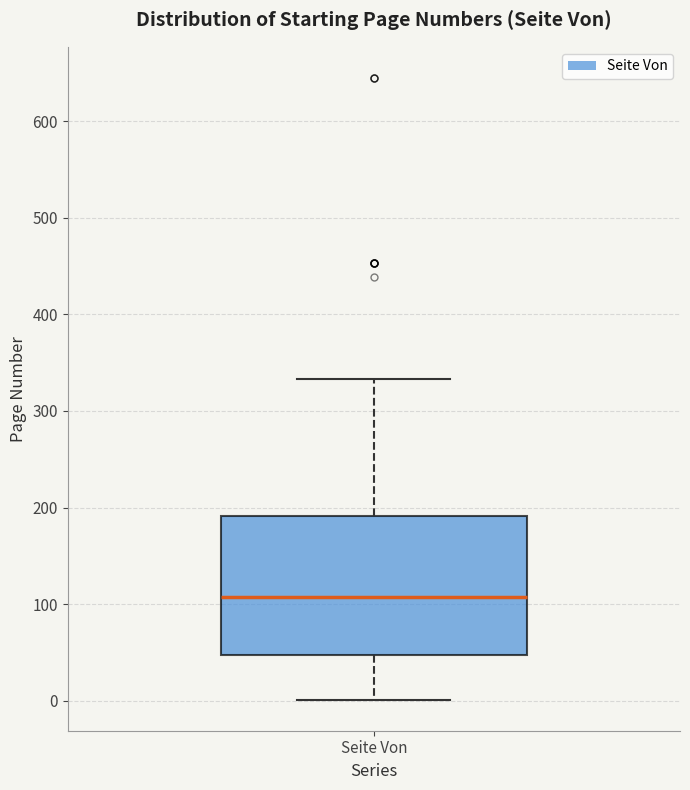

Transcribe this box plot: give where the median line is, the range the box spans, and where the two whiskers end, as read against the y-axis. The values are not printed on the chart, so give them approximately, as read against the axis.

median 110, box 50 to 190, whiskers 0 to 330